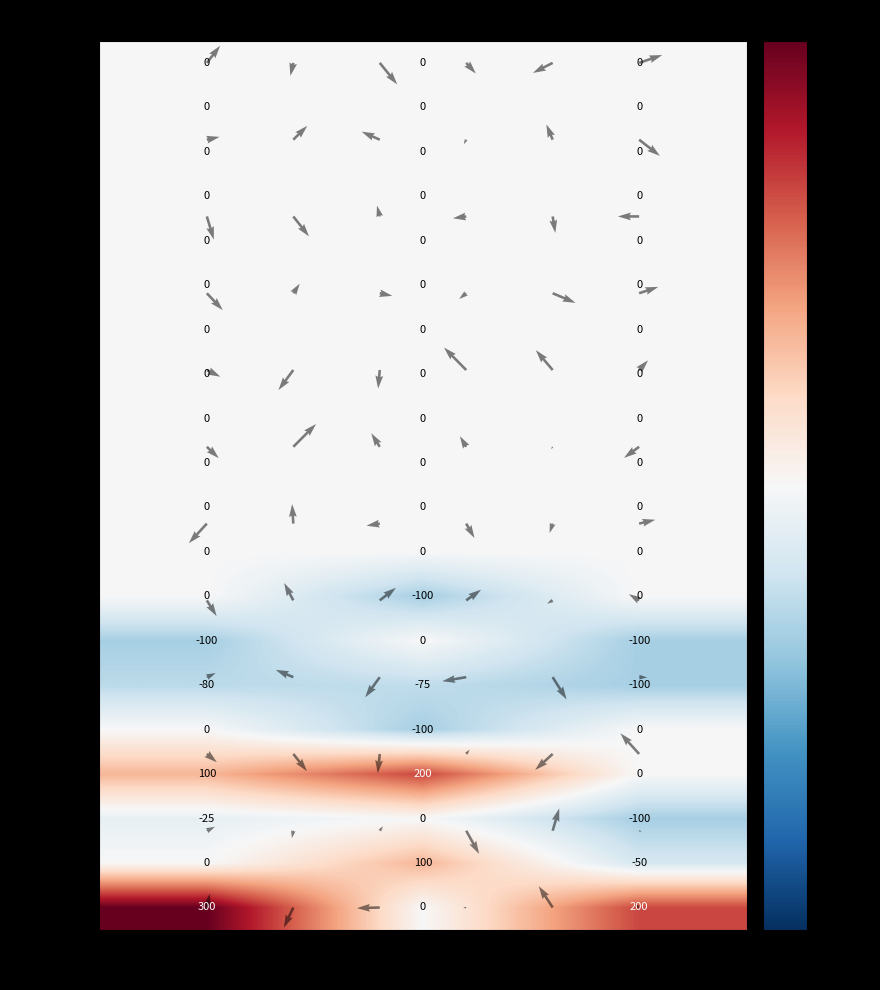

What is the difference between the highest and lowest values at 女?

300